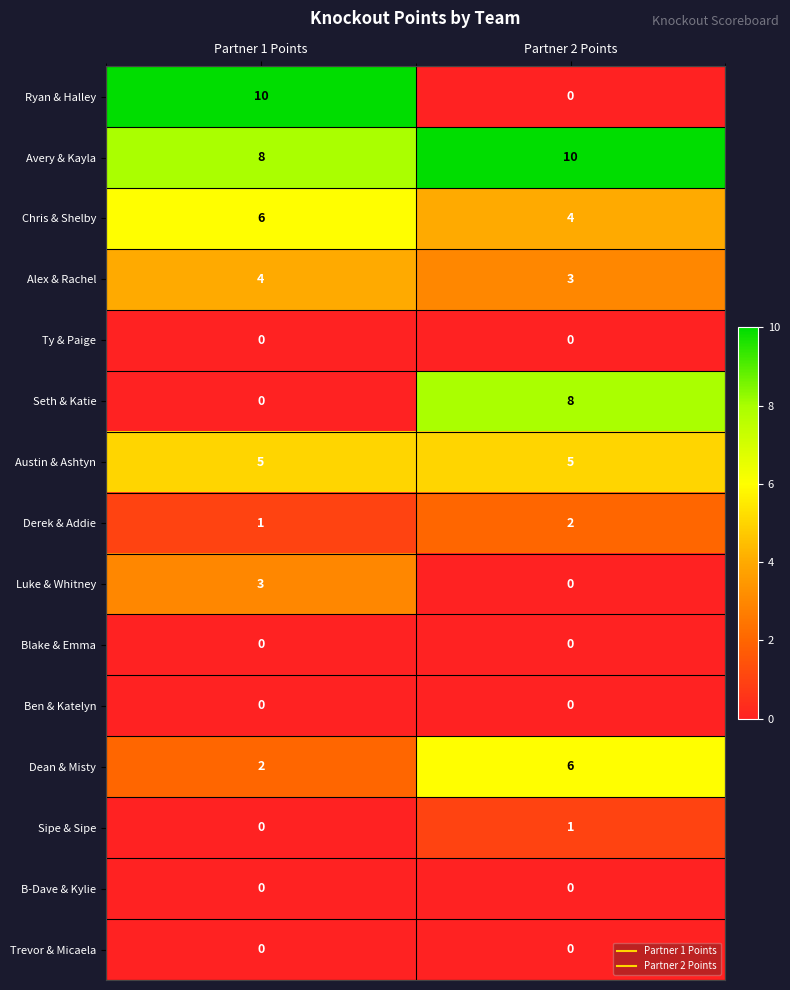

Which series has the widest spread of values?

Ryan & Halley